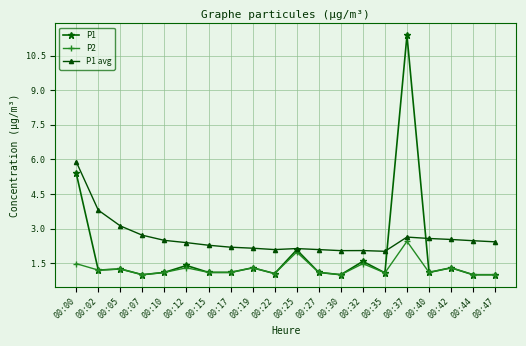

True or false: P1 has more than 0 points higher than both neighbors.

True